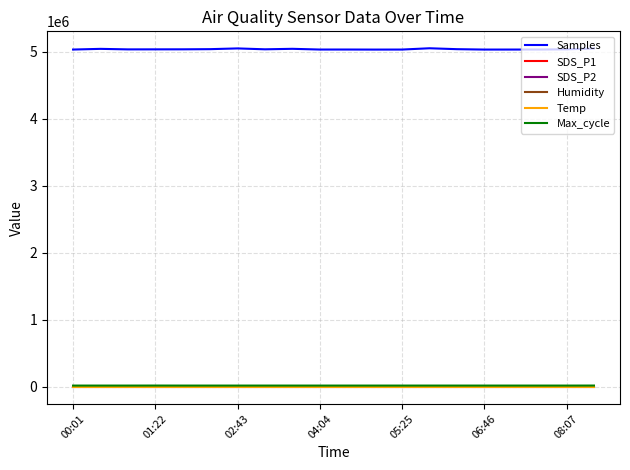

What is the maximum value shown in the chart?

5053128.0